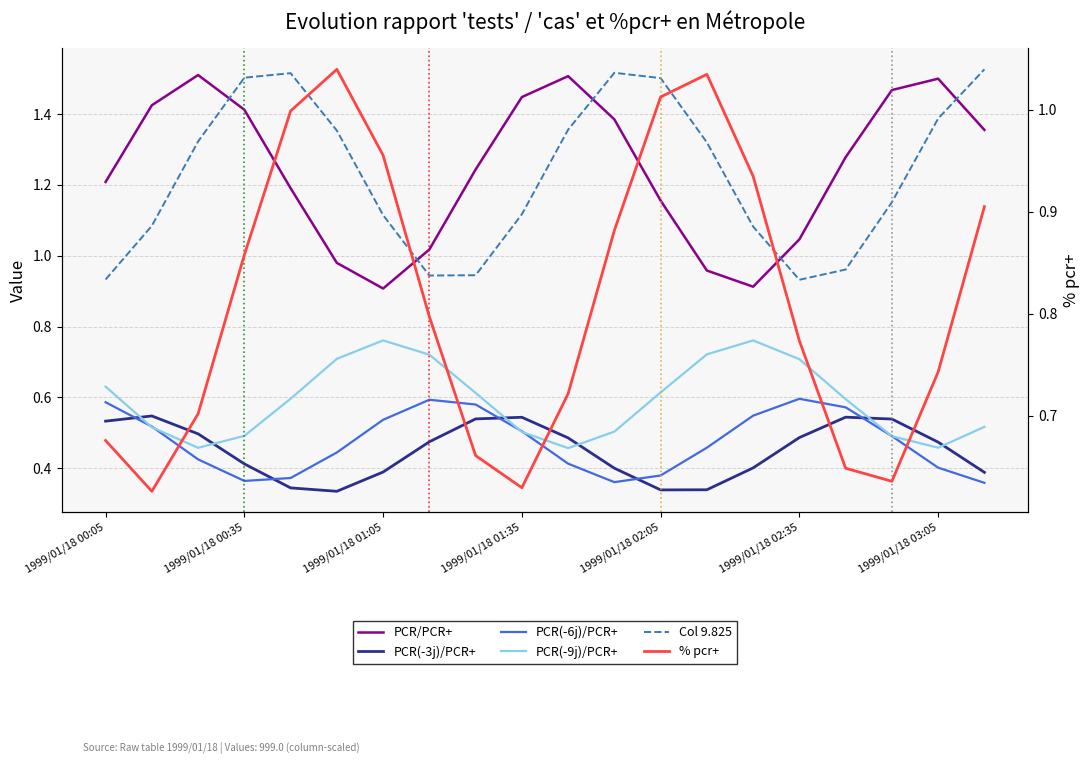

What is the difference between the second highest and minimum values in the Col 9.825 series?

0.6